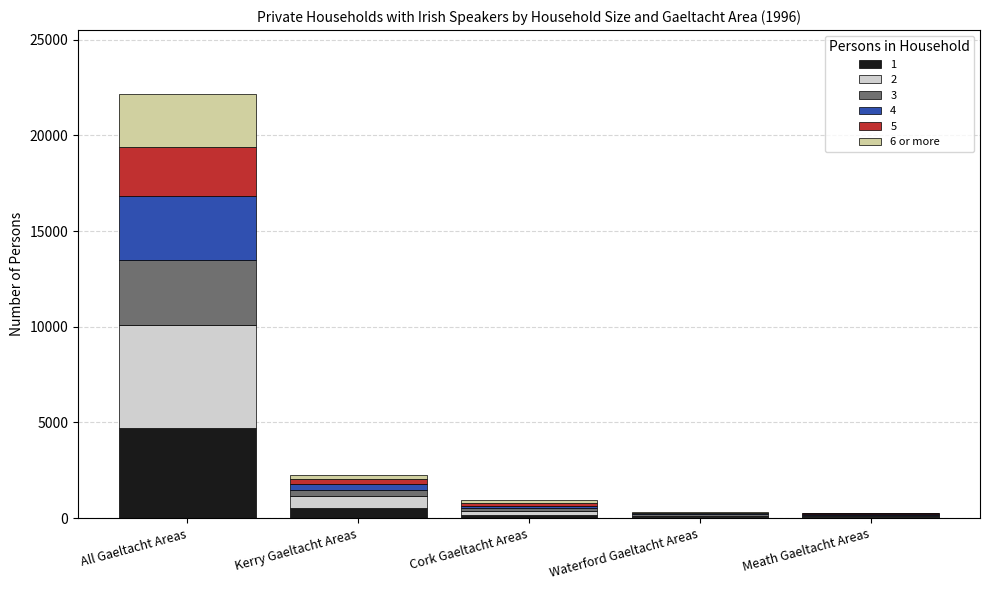

At which label does 1 reach its peak?

All Gaeltacht Areas